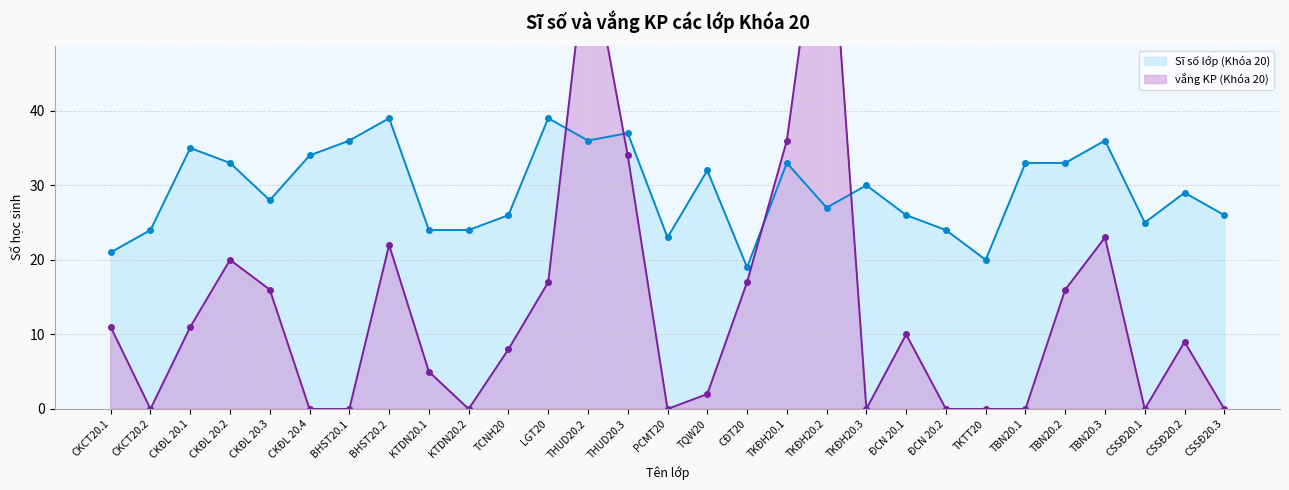

What is the difference between the maximum and minimum values in the Sĩ số lớp (Khóa 20) series?

20